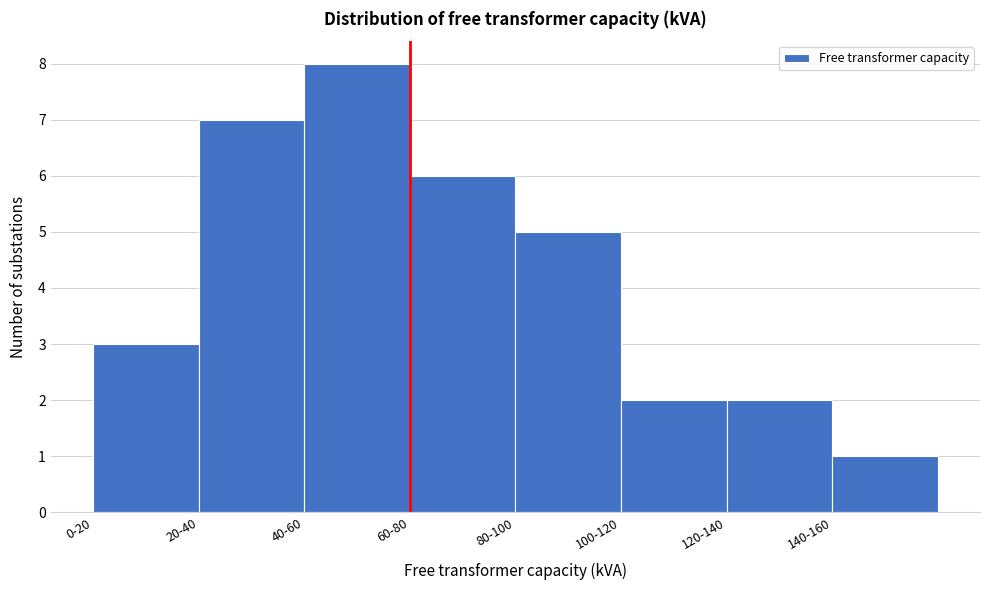

Reading left to right, list all the values displayed in this chart.

0-20=3	20-40=7	40-60=8	60-80=6	80-100=5	100-120=2	120-140=2	140-160=1